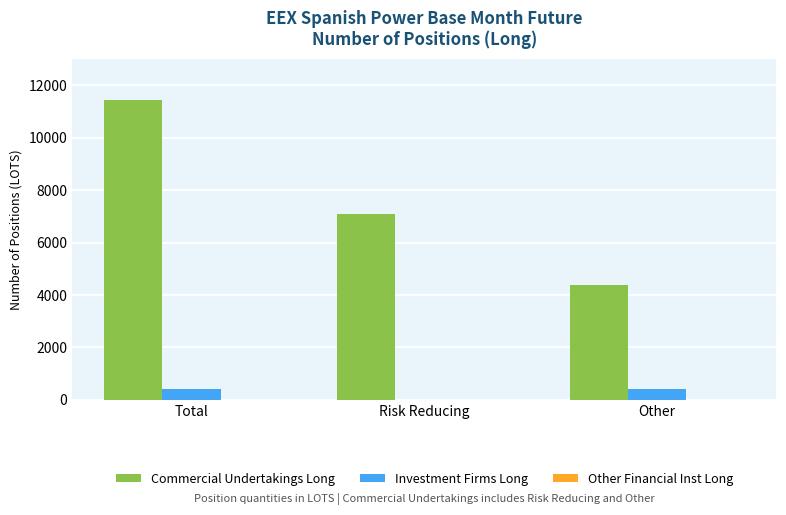

What is the maximum value shown in the chart?

11447